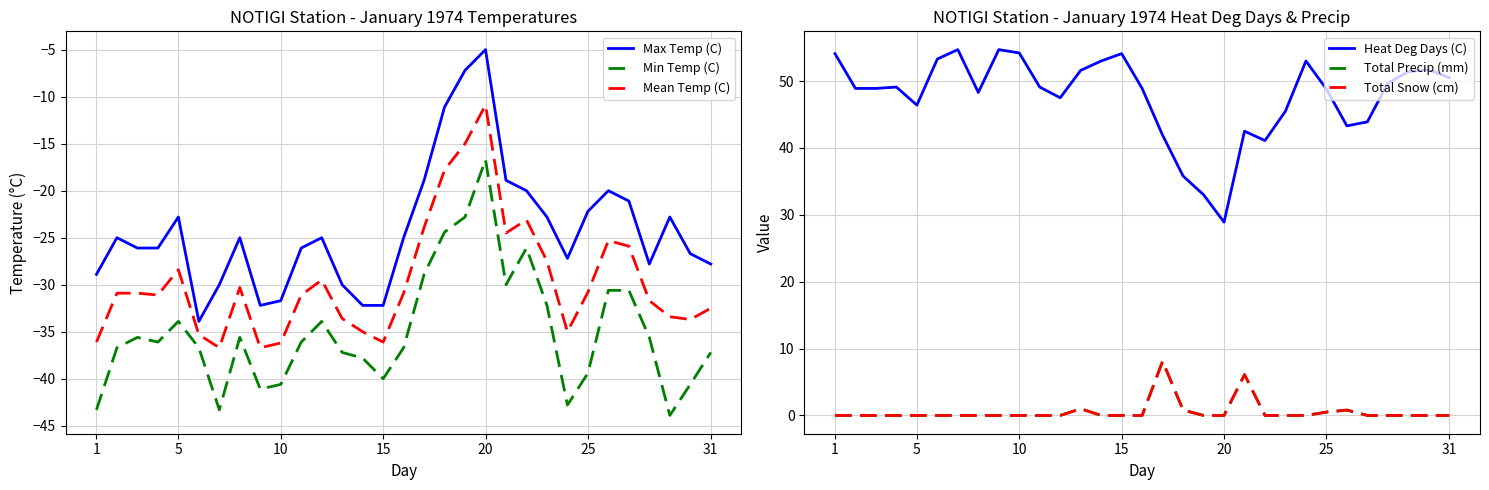

True or false: Total Snow (cm) has more than 2 interior local peaks.

True